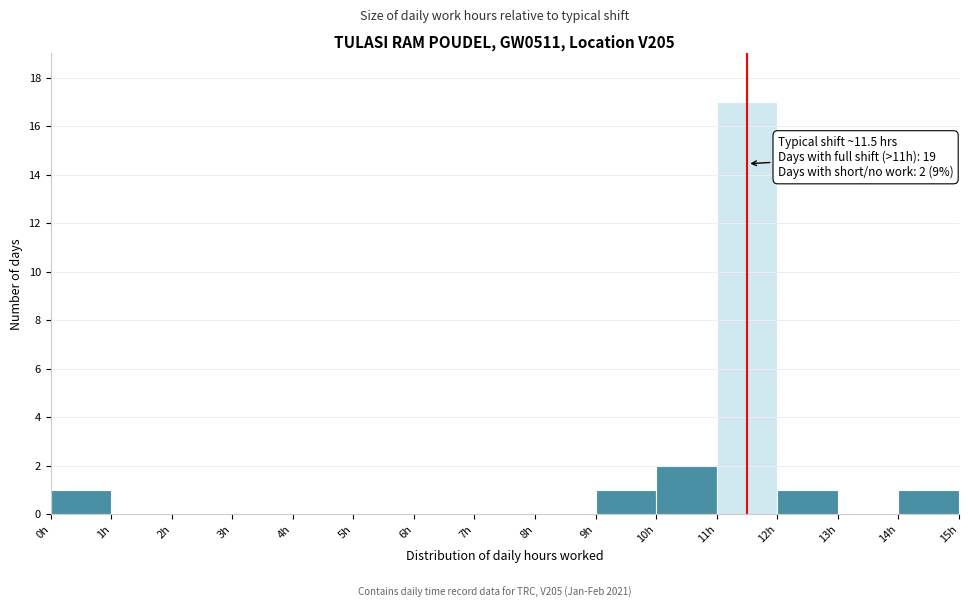

Which range on the x-axis has the tallest bar?

11 to 12